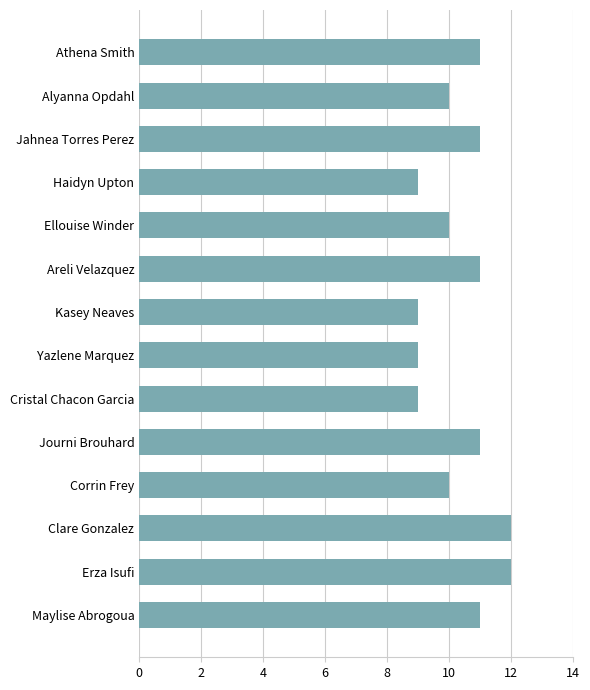

How many categories are shown in the chart?

14